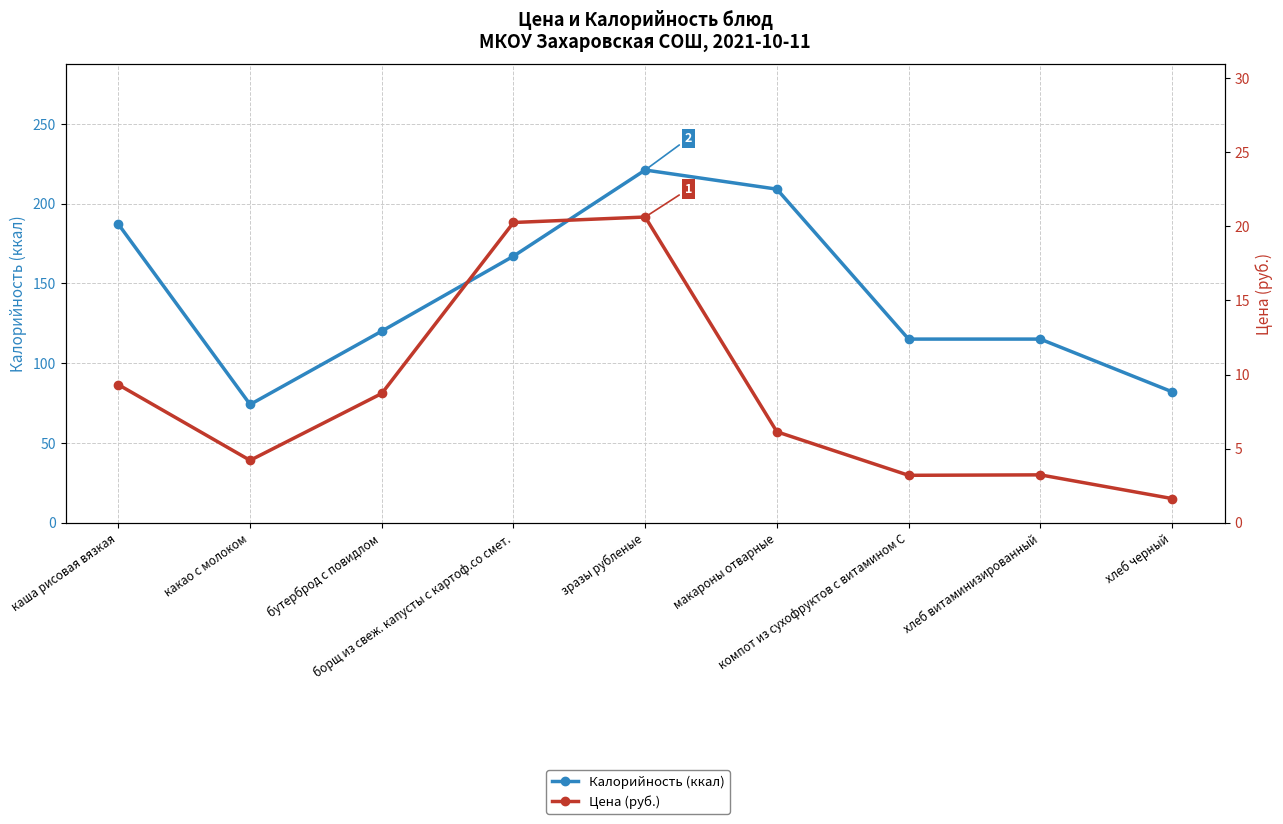

Reading left to right, transcribe all the data shown in this chart.

Калорийность (ккал): 187.0	74.0	120.0	167.0	221.0	209.0	115.0	115.0	82.0
Цена (руб.): 9.3	4.2	8.7	20.3	20.6	6.1	3.2	3.2	1.6